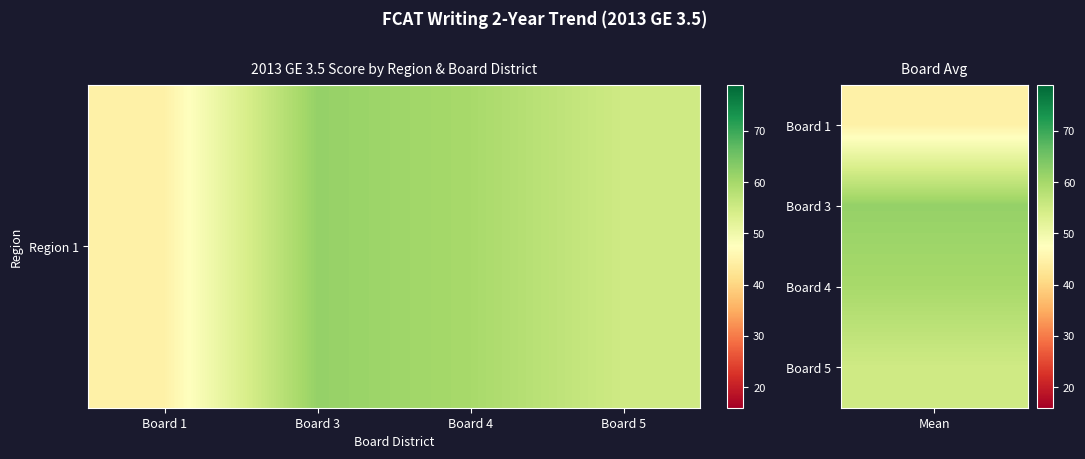

What is the difference between the second highest and second lowest values?

4.8